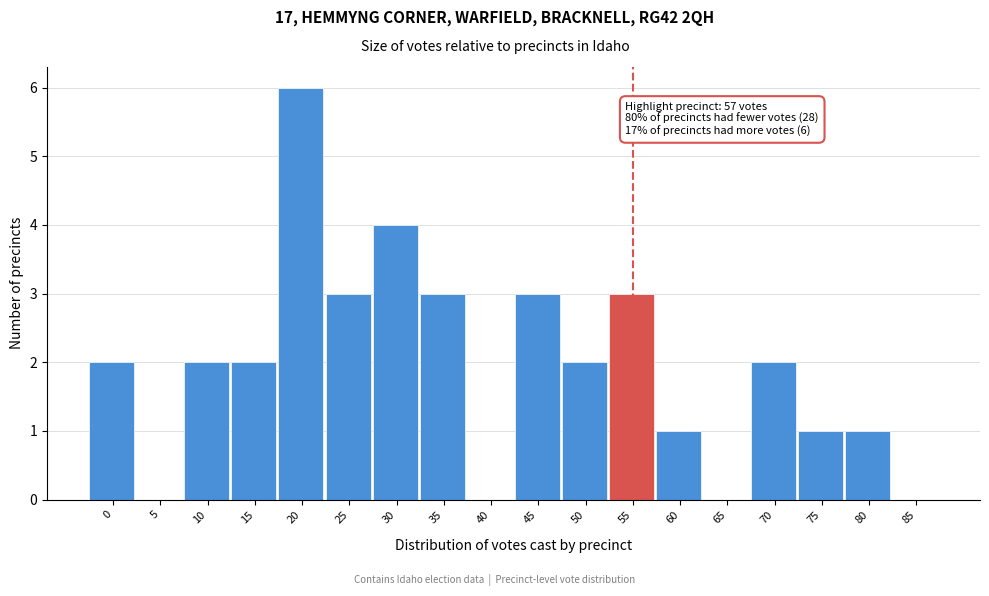

Reading left to right, what are all the values shown in this chart?

0=2	5=0	10=2	15=2	20=6	25=3	30=4	35=3	40=0	45=3	50=2	55=3	60=1	65=0	70=2	75=1	80=1	85=0